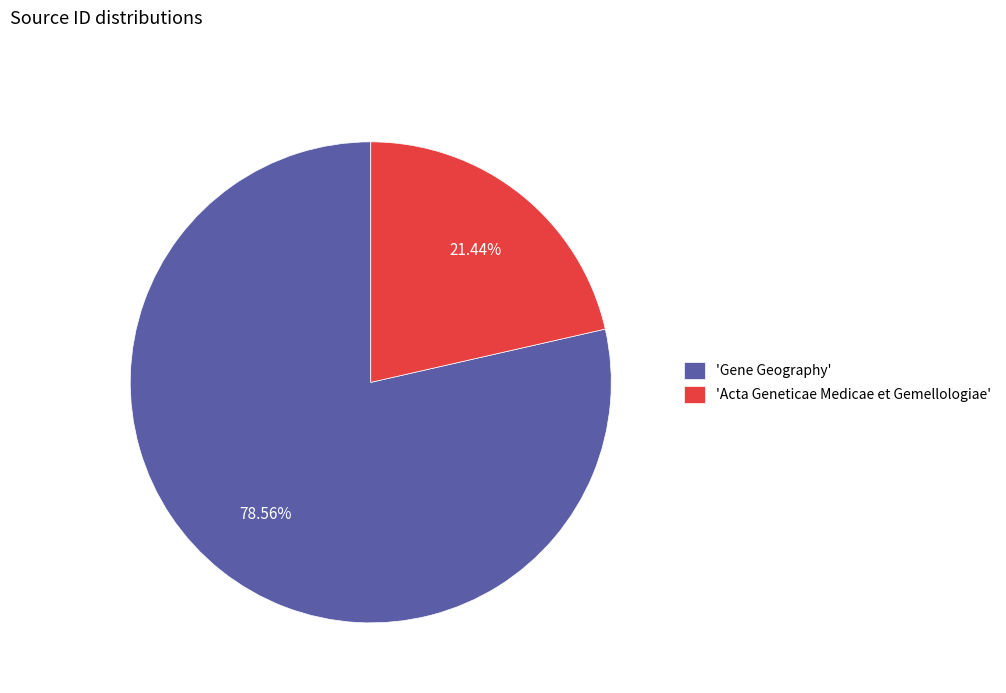

Approximately how many times larger is the value at 'Gene Geography' compared to 'Acta Geneticae Medicae et Gemellologiae'?

3.7